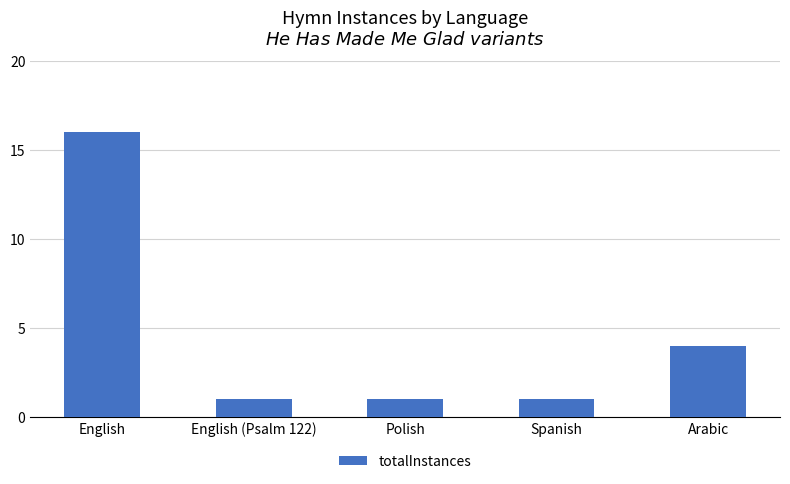

How many categories are shown in the chart?

5